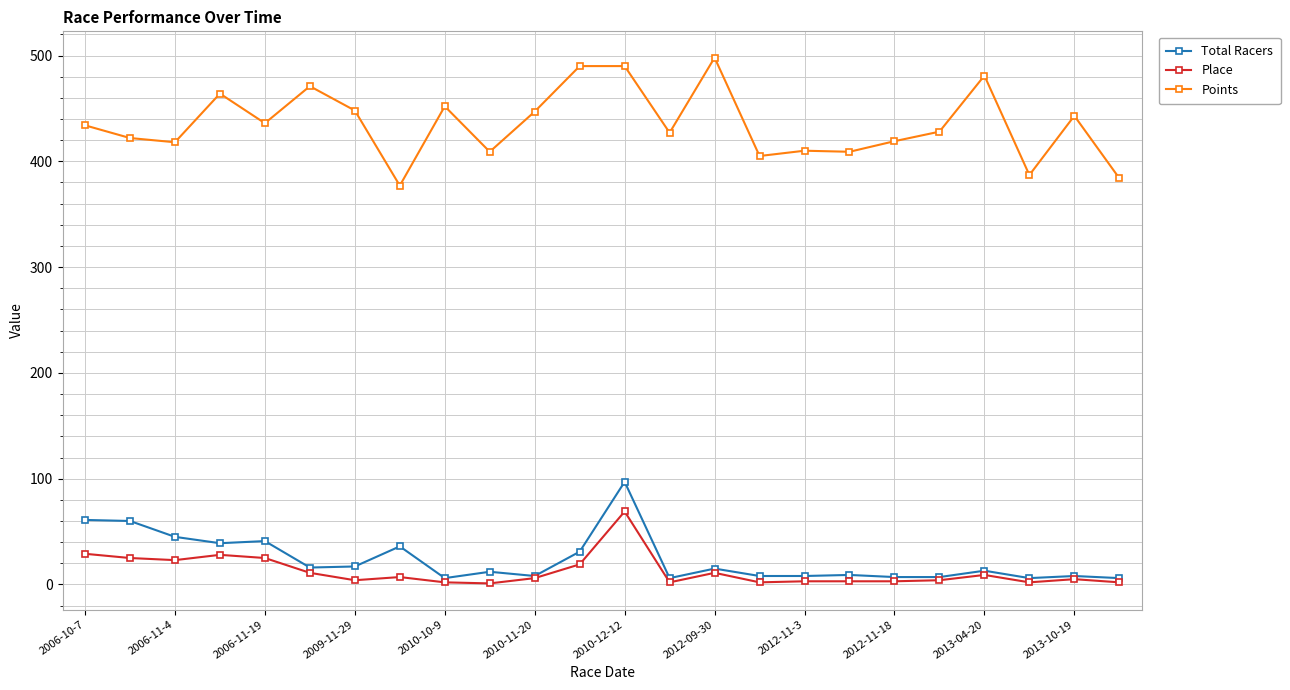

In Total Racers, how many points are higher than both neighbors (excluding endpoints)?

8